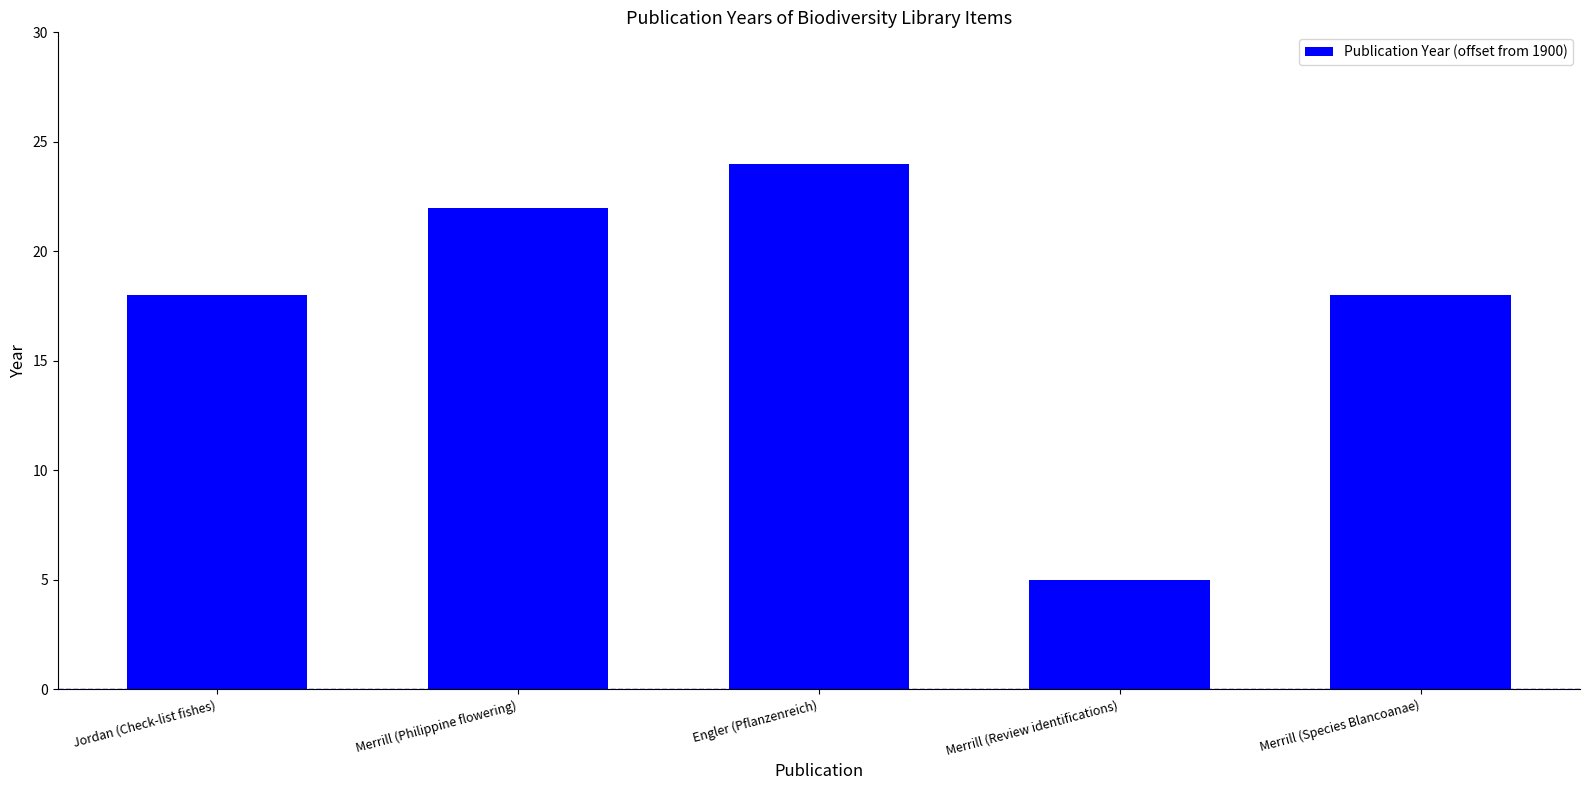

Reading left to right, what are all the values shown in this chart?

Jordan (Check-list fishes)=18	Merrill (Philippine flowering)=22	Engler (Pflanzenreich)=24	Merrill (Review identifications)=5	Merrill (Species Blancoanae)=18